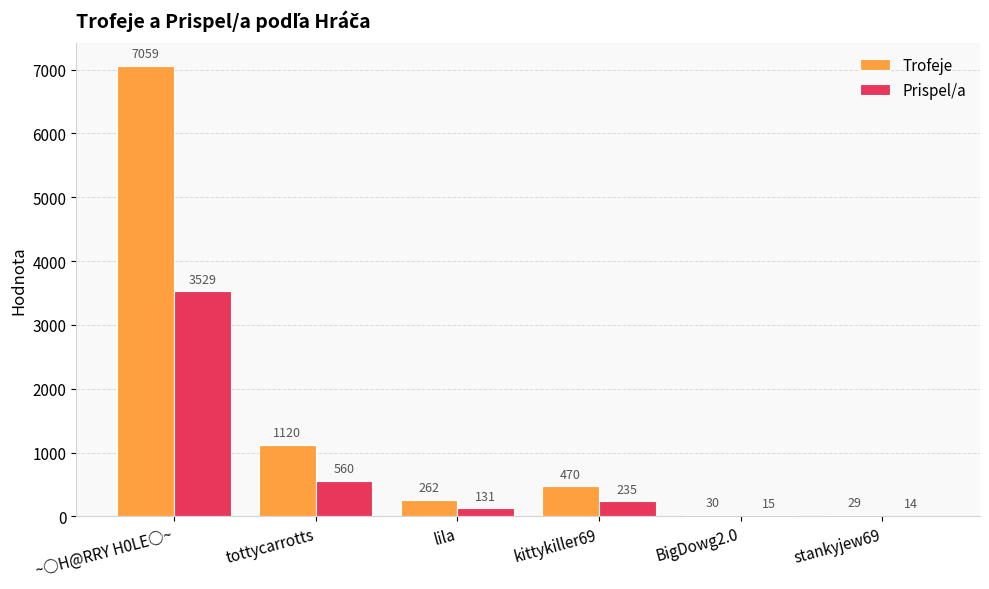

What is the sum of the Trofeje values at stankyjew69 and kittykiller69?

499